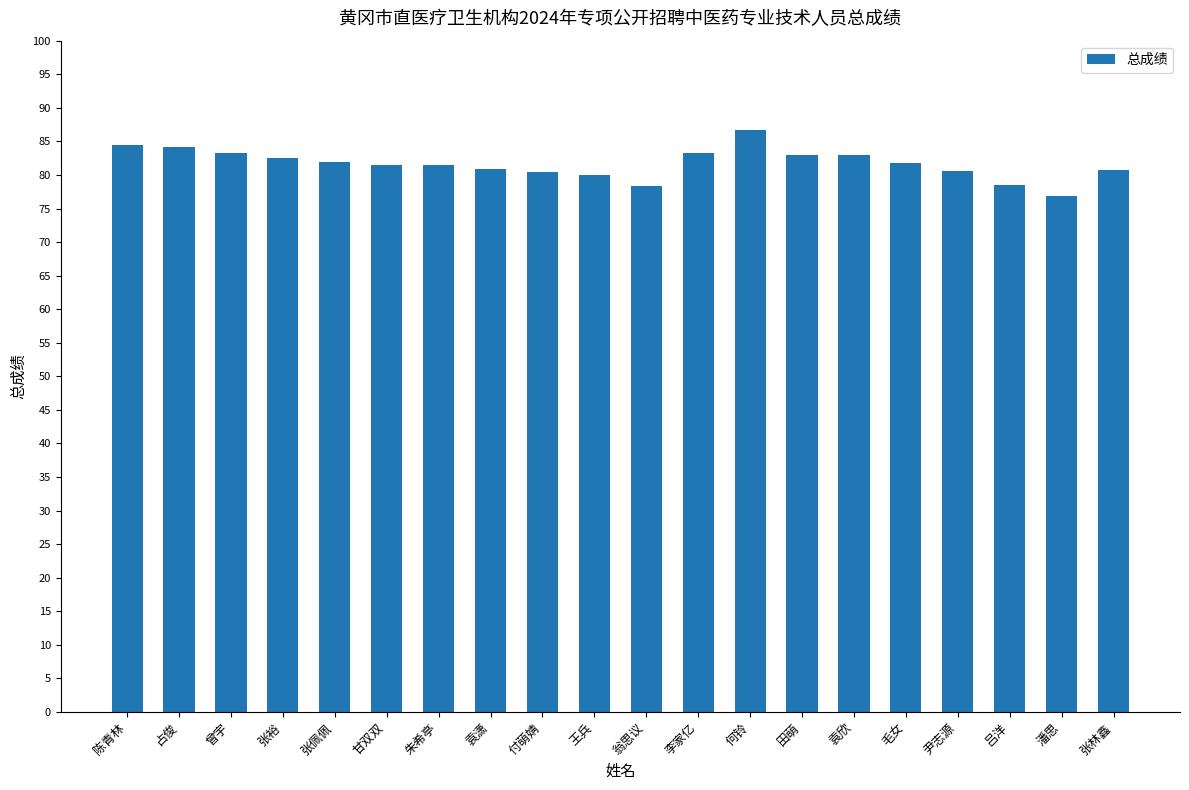

Between 潘思 and 朱希亭, which is larger?

朱希亭